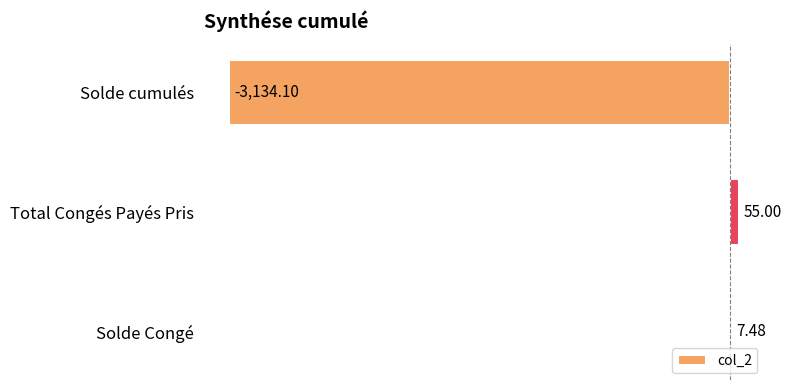

Where is the data nearest to the value -1539?

Solde Congé